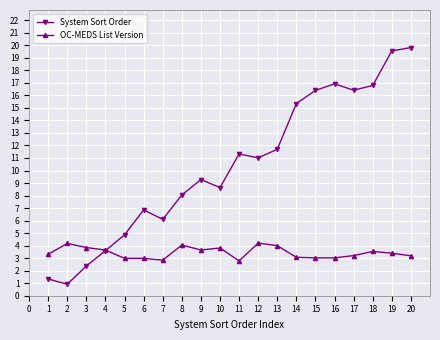

Where is System Sort Order nearest to the value 10?

9